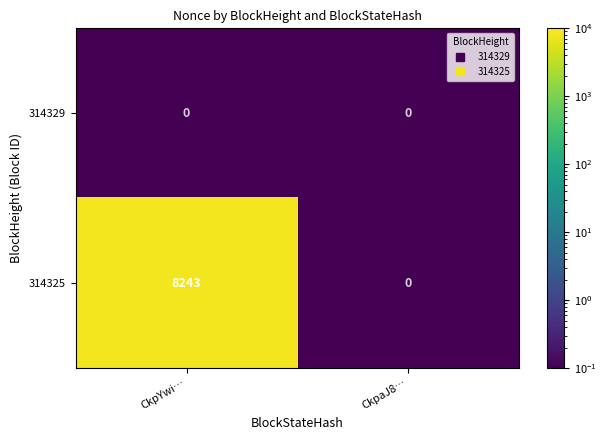

How many data points does each series have?

2